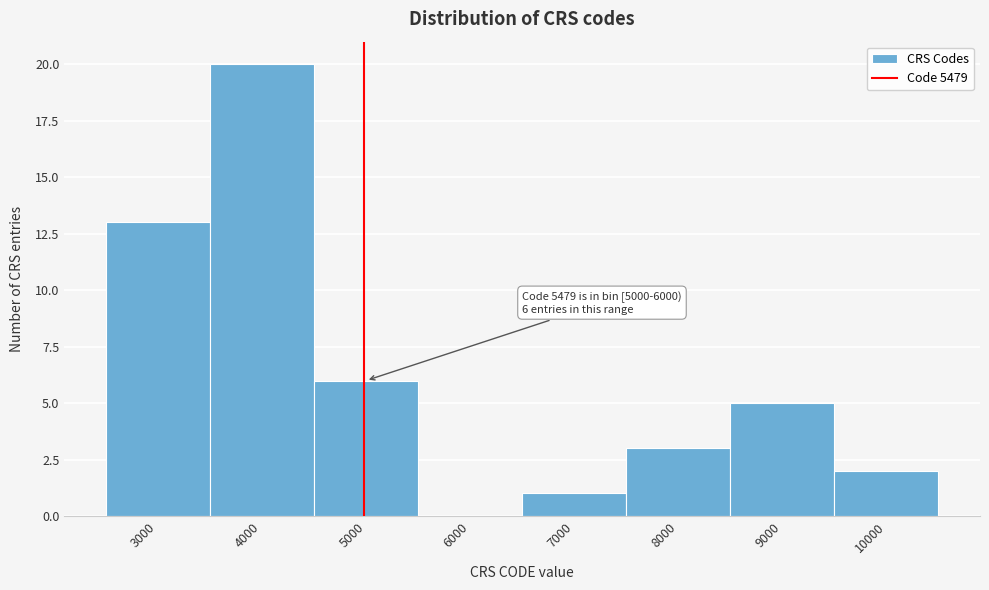

Reading right to left, transcribe all the data shown in this chart.

10000=2	9000=5	8000=3	7000=1	6000=0	5000=6	4000=20	3000=13